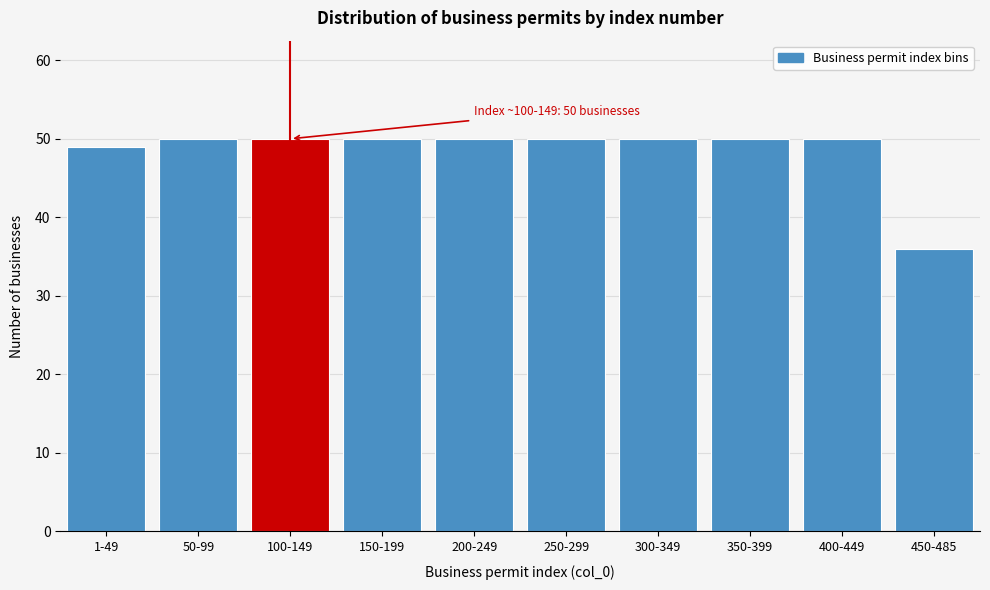

Reading left to right, list all the values displayed in this chart.

49	50	50	50	50	50	50	50	50	36